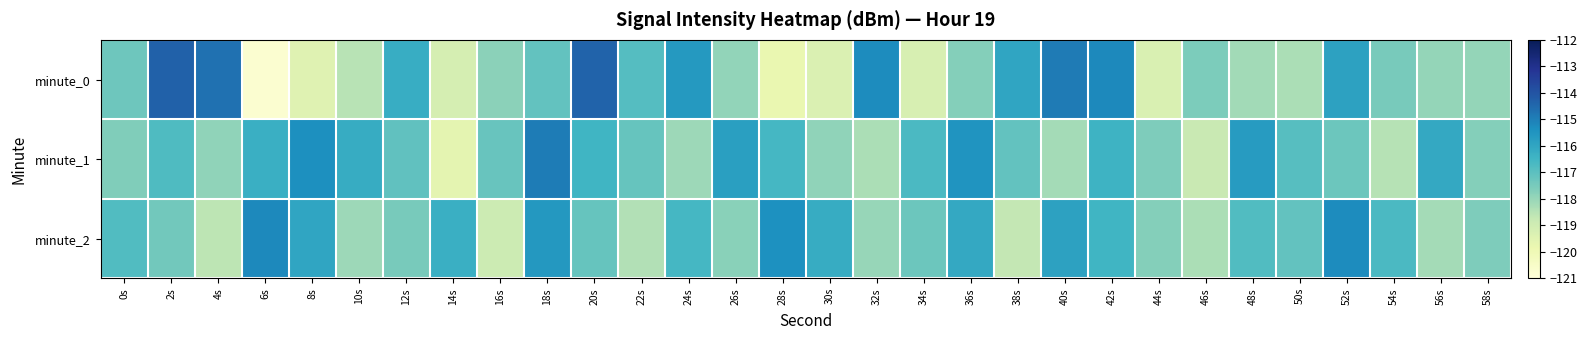

What is the total value across all series at 30s?

-353.4